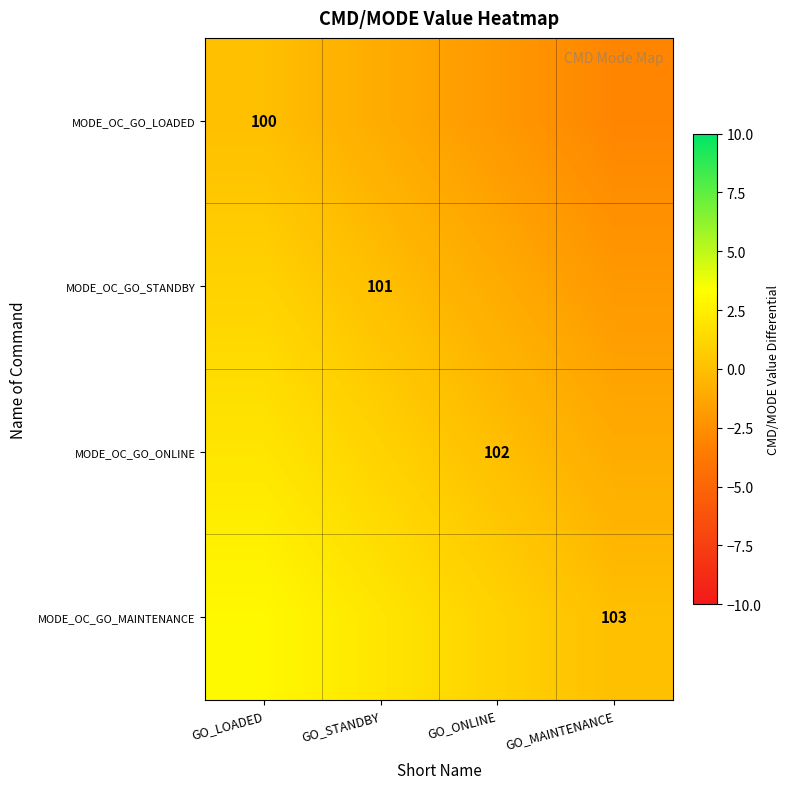

Where is MODE_OC_GO_ONLINE nearest to the value 0?

GO_ONLINE